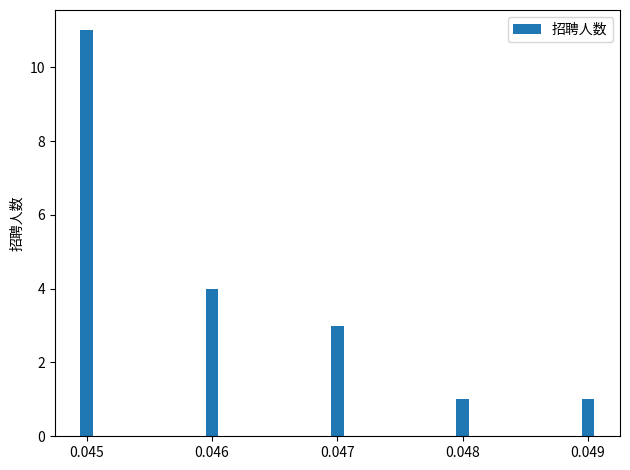

Reading right to left, list all the values displayed in this chart.

0.049=1	0.048=1	0.047=3	0.046=4	0.045=11